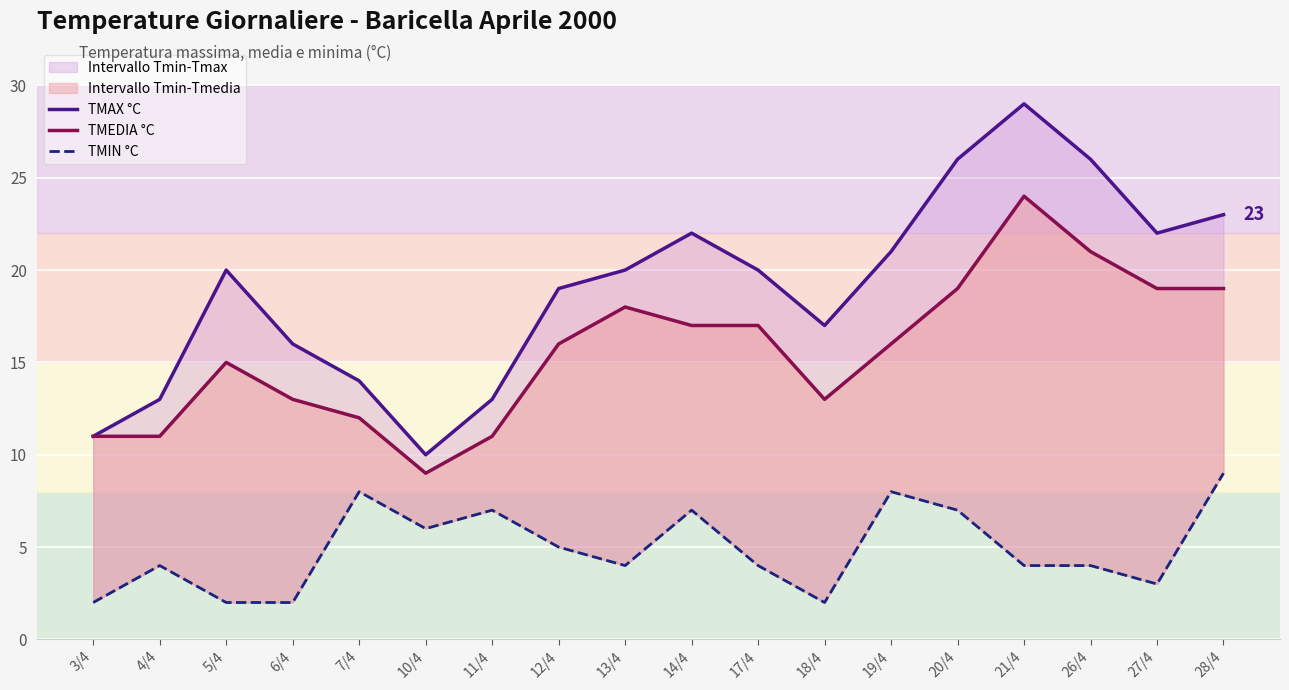

What is the value of the TMAX °C point at the 7th from the left?

13